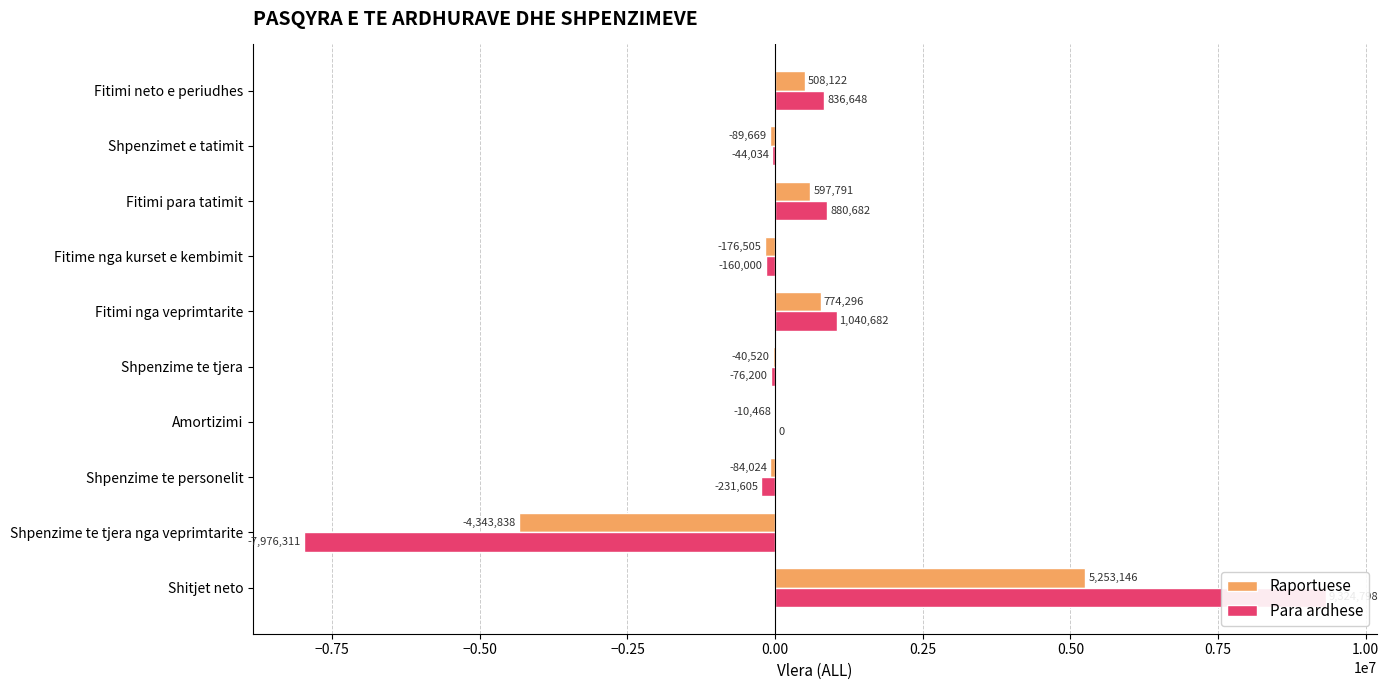

Rank the series by their maximum value, from highest to lowest.

Para ardhese, Raportuese